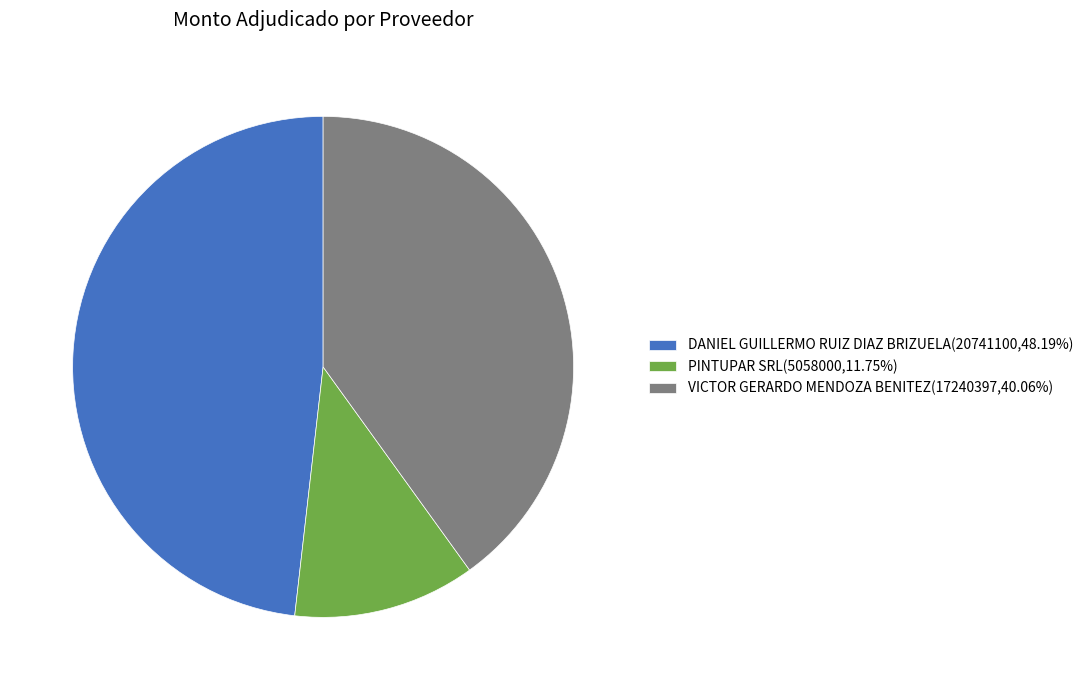

Do PINTUPAR SRL(5058000,11.75%) and VICTOR GERARDO MENDOZA BENITEZ(17240397,40.06%) together represent more than half of the pie?

Yes